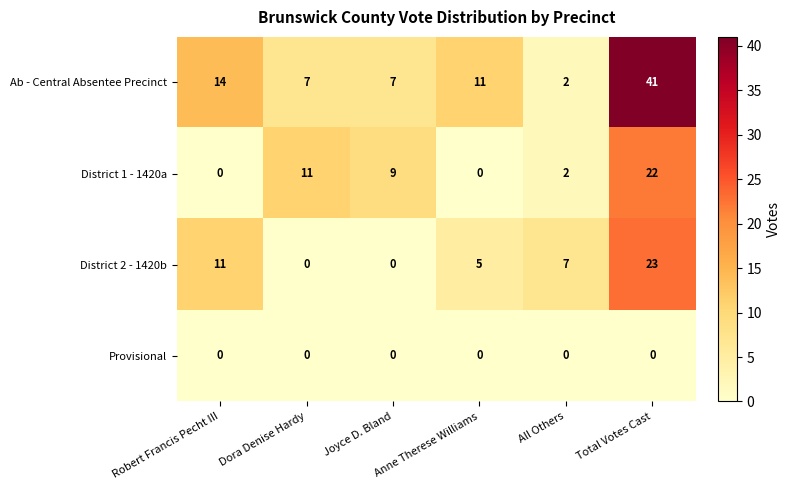

Rank the series by their maximum value, from highest to lowest.

Ab - Central Absentee Precinct, District 2 - 1420b, District 1 - 1420a, Provisional